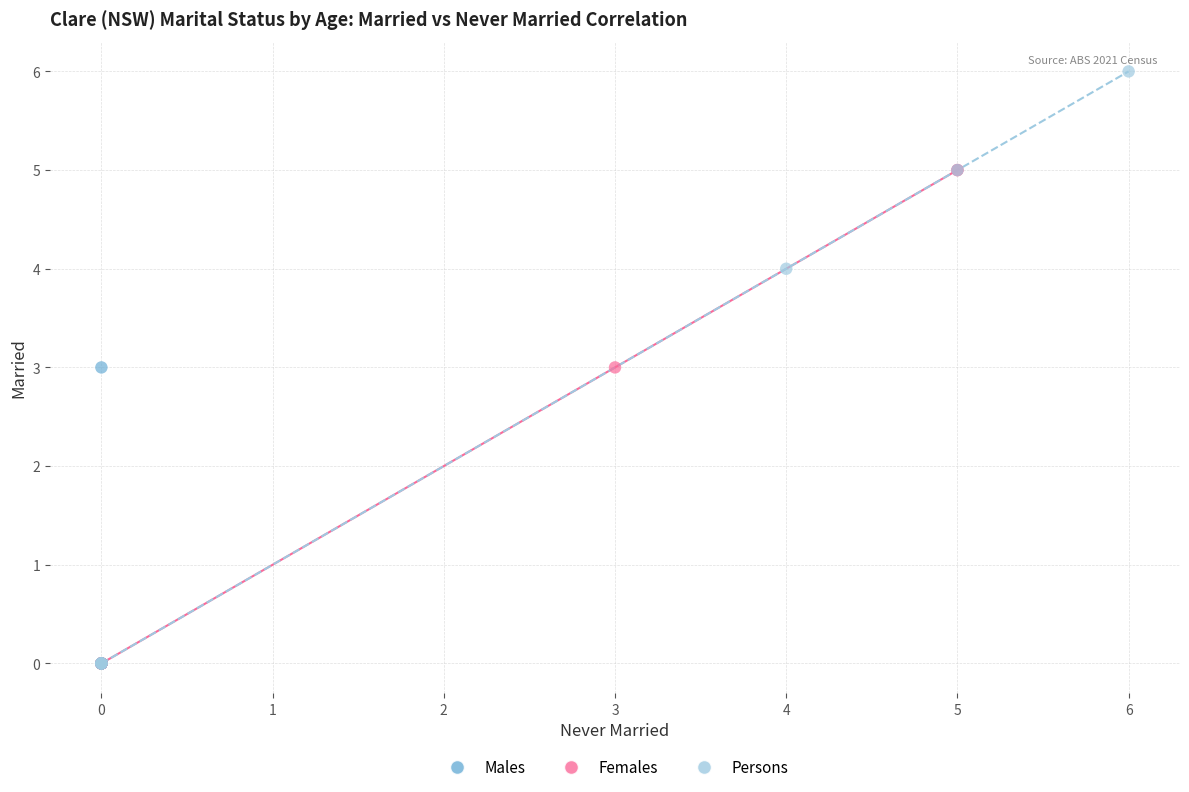

Which series contains the highest Y value?

Persons